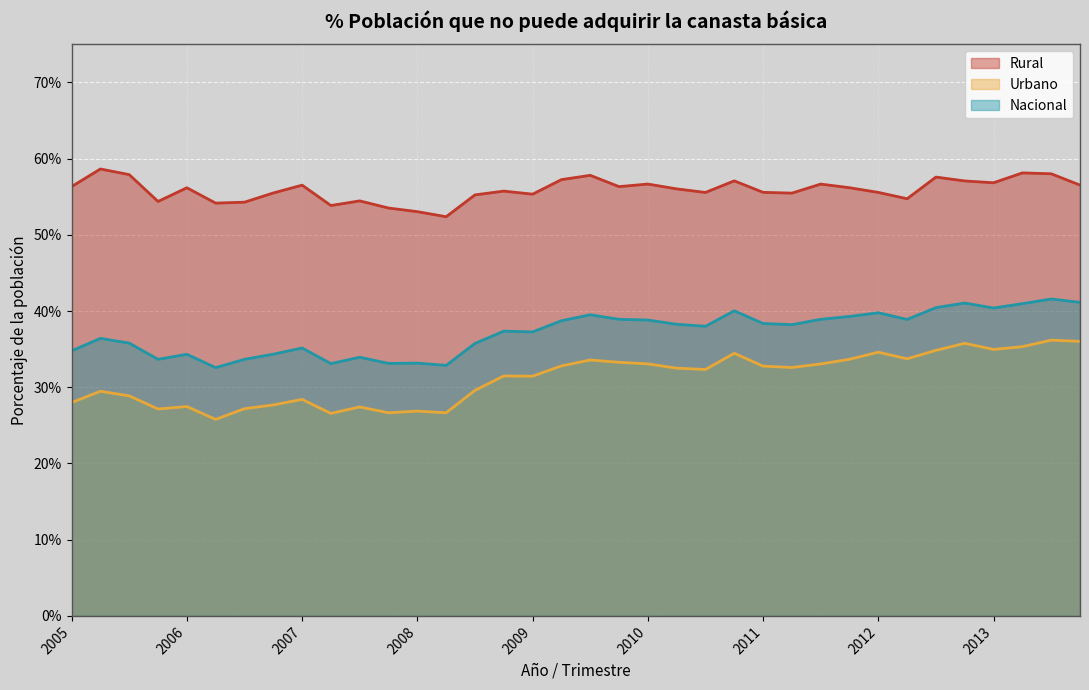

What is the sum of all Rural values?

20.1